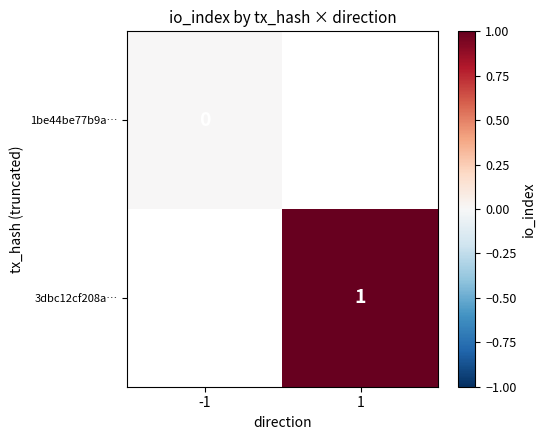

What is the greatest value displayed?

1.0